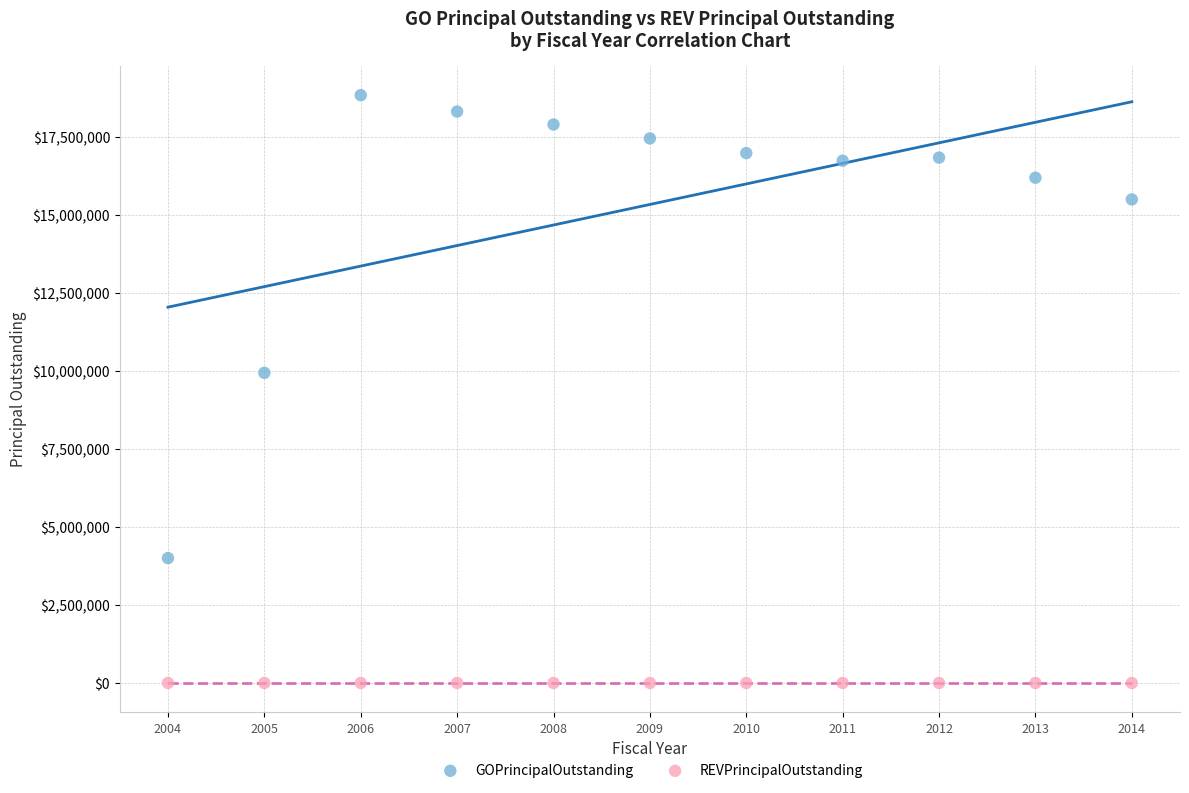

Which series contains the lowest Y value?

REVPrincipalOutstanding